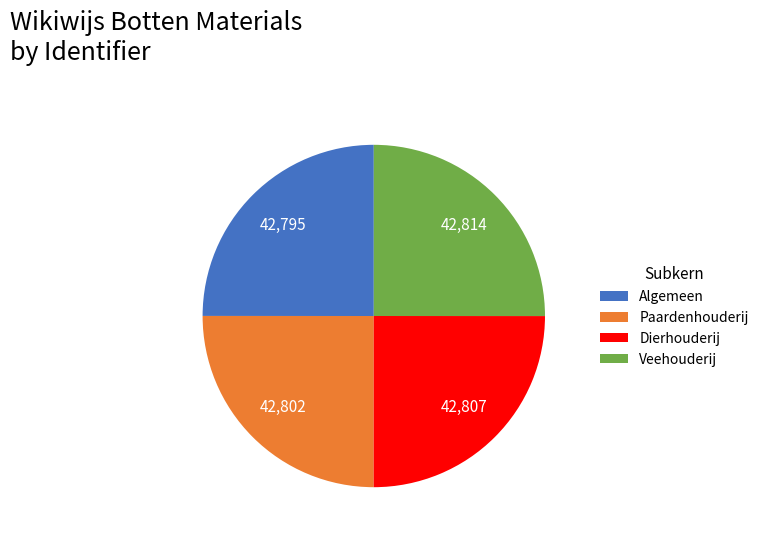

What is the ratio of the value at Paardenhouderij to the value at Dierhouderij?

1.0